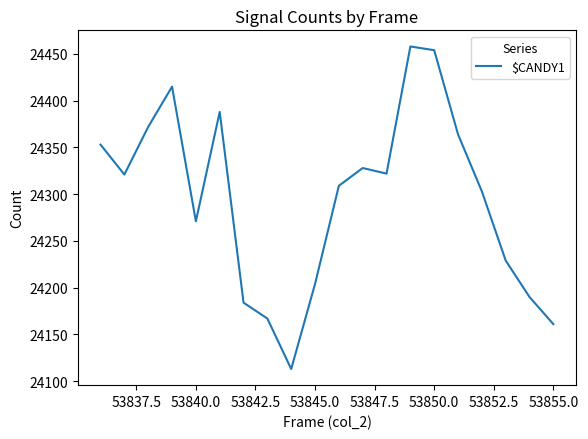

What is the difference between the maximum and minimum values?

345